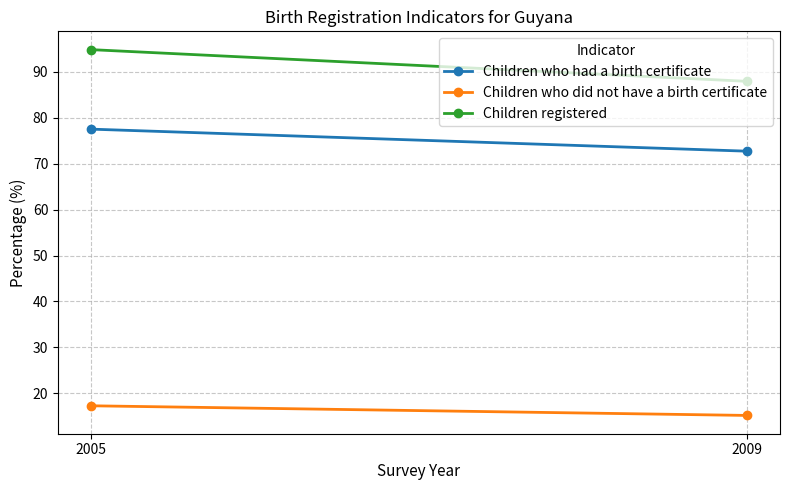

At 2005, list the series in order from largest to smallest.

Children registered, Children who had a birth certificate, Children who did not have a birth certificate